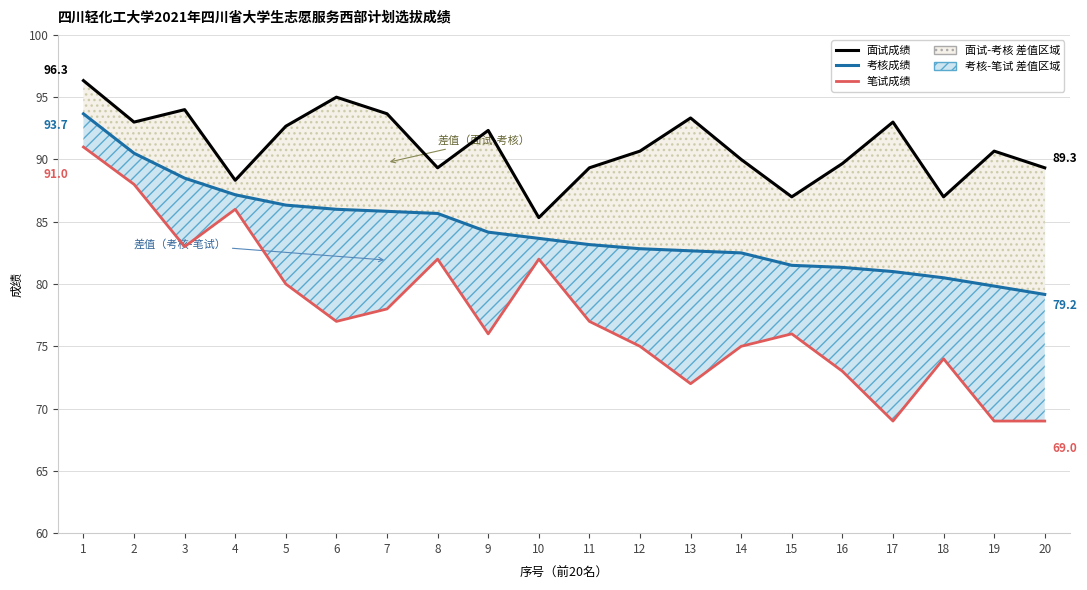

Reading left to right, what are all the values shown in this chart?

面试成绩: 96.3	93.0	94.0	88.3	92.7	95.0	93.7	89.3	92.3	85.3	89.3	90.7	93.3	90.0	87.0	89.7	93.0	87.0	90.7	89.3
考核成绩: 93.7	90.5	88.5	87.2	86.3	86.0	85.8	85.7	84.2	83.7	83.2	82.8	82.7	82.5	81.5	81.3	81.0	80.5	79.8	79.2
笔试成绩: 91.0	88.0	83.0	86.0	80.0	77.0	78.0	82.0	76.0	82.0	77.0	75.0	72.0	75.0	76.0	73.0	69.0	74.0	69.0	69.0